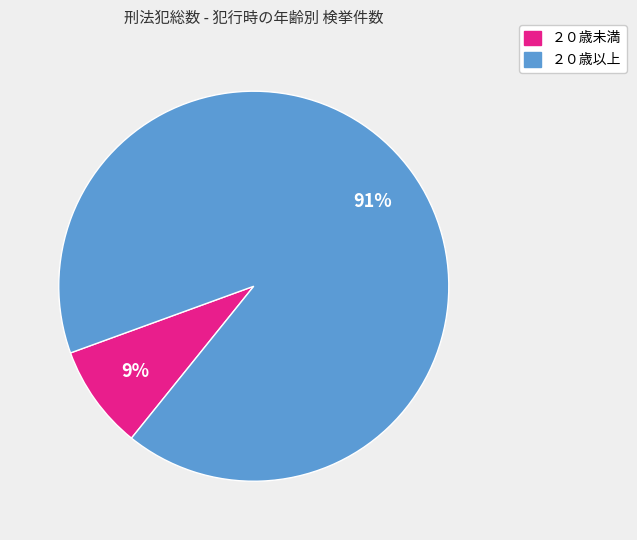

Is there any slice that represents more than half of the pie?

Yes